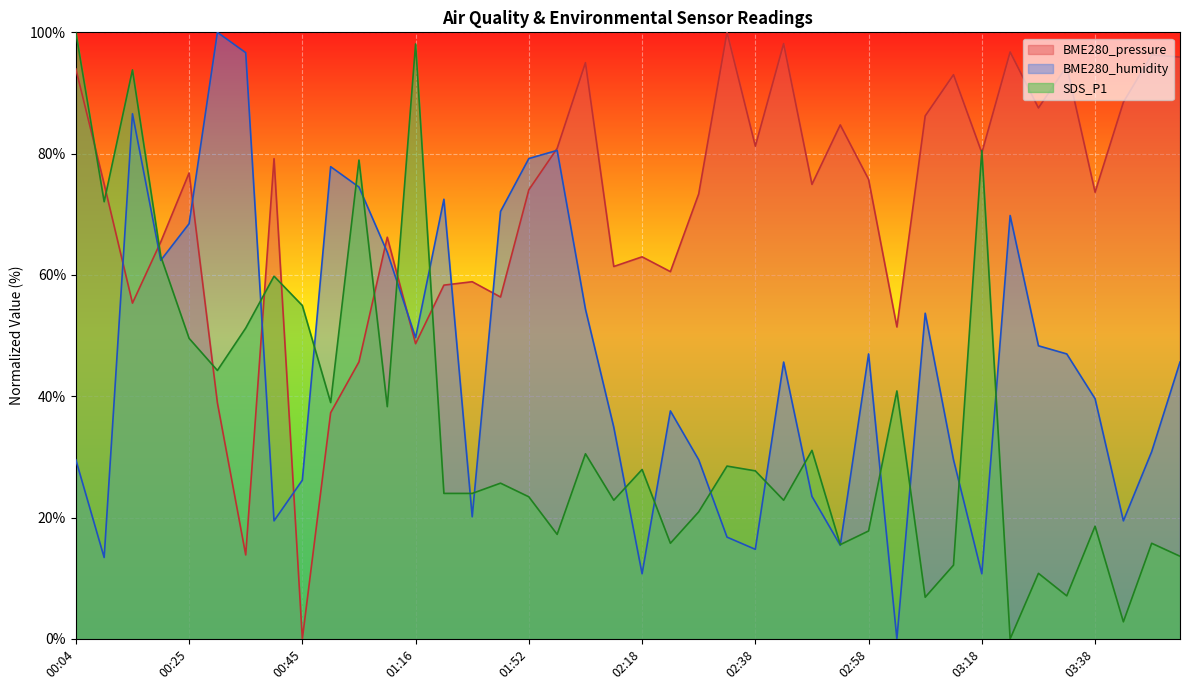

What is the difference between the BME280_humidity values at 00:04 and 00:40?

10.1